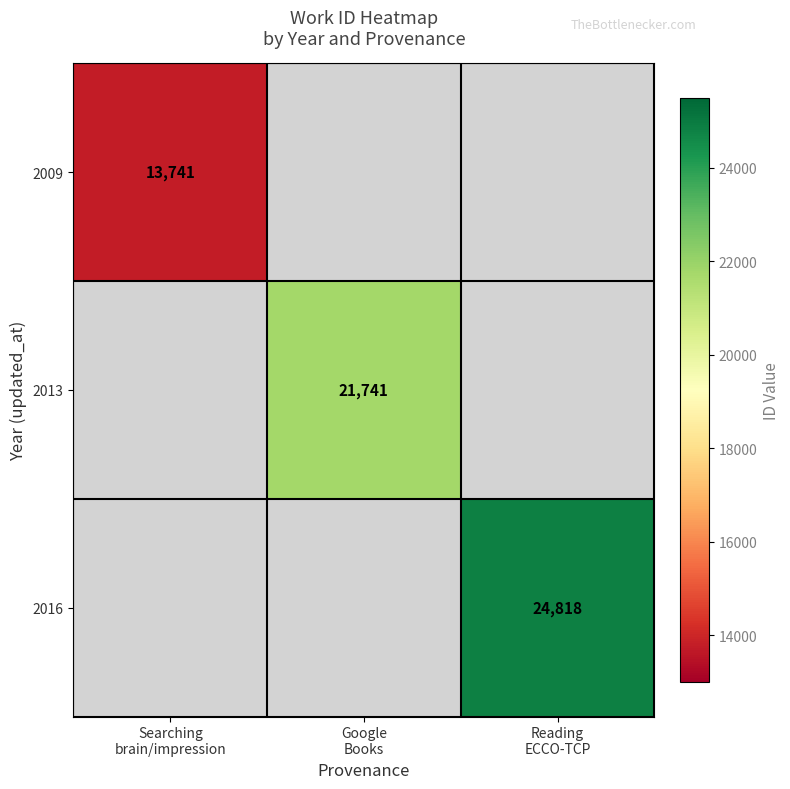

How many values in 2009 are above zero?

1